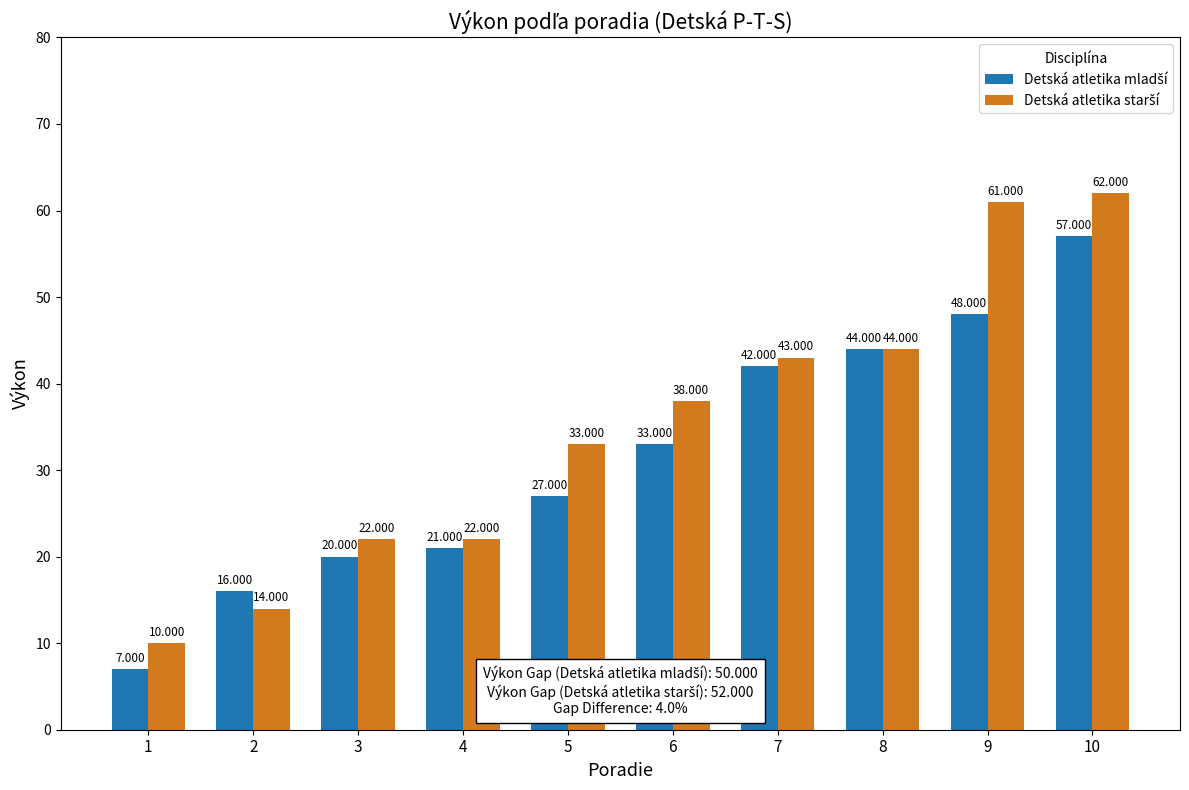

The Detská atletika starší series shows 22 at 4. True or false?

True